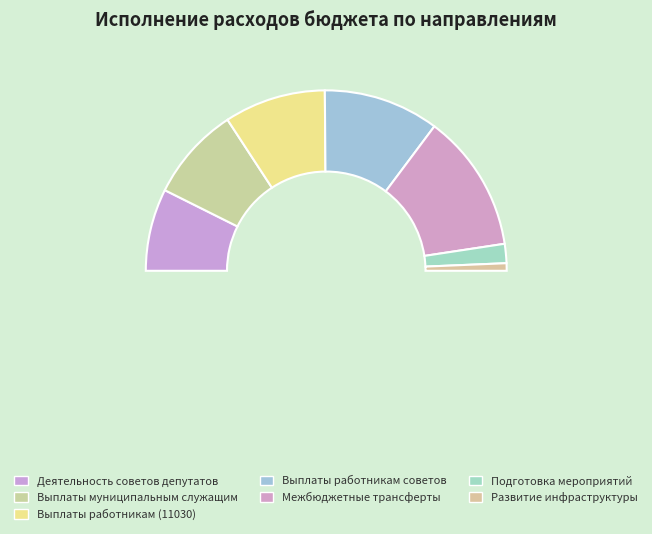

What is the largest slice in the pie chart?

Иные межбюджетные трансферты